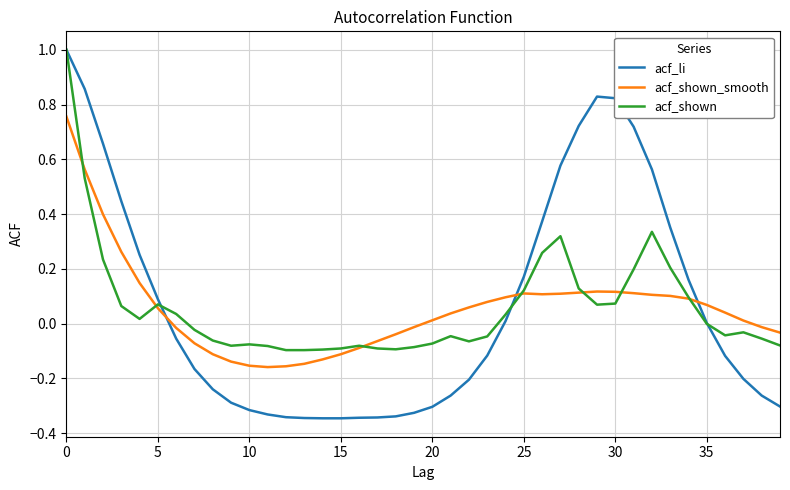

Which series has the largest range (max minus min)?

acf_li